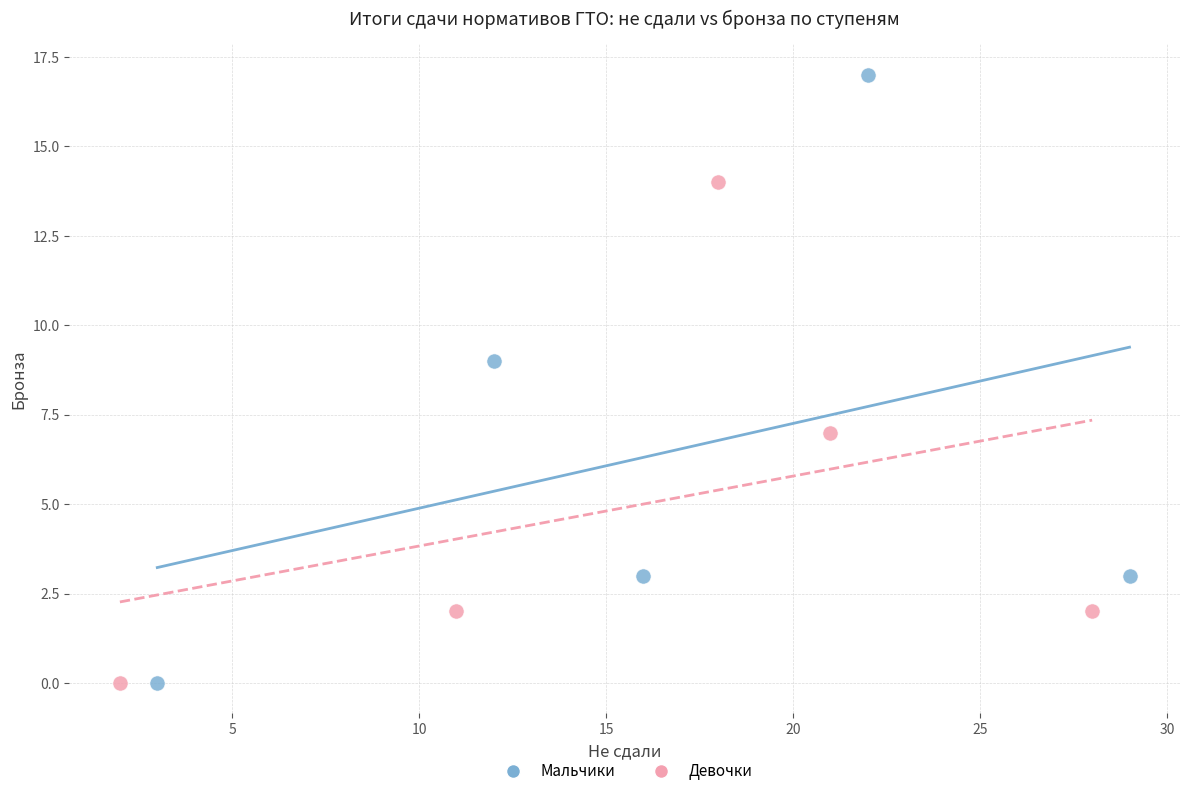

Which series has the largest Y range (max minus min)?

Мальчики